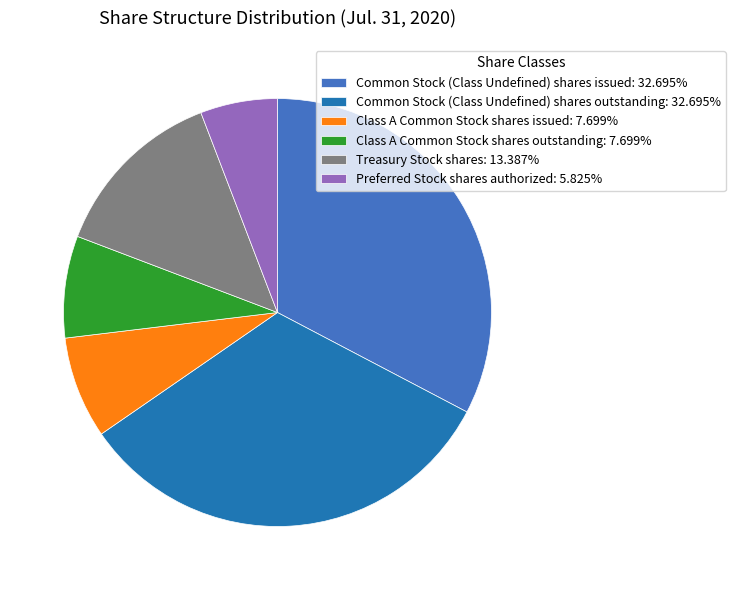

Count the number of slices in the pie.

6